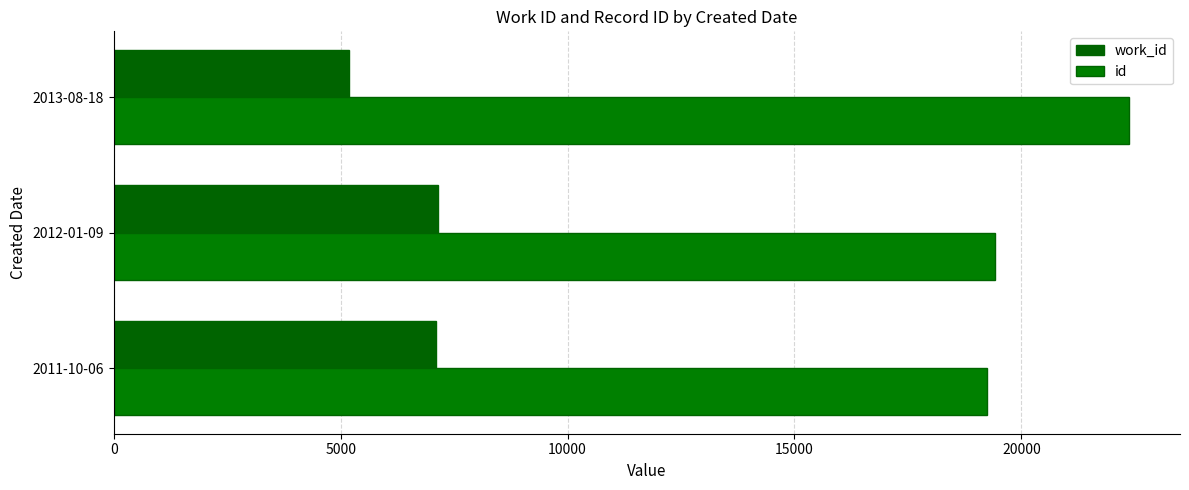

Rank the series by their maximum value, from highest to lowest.

id, work_id